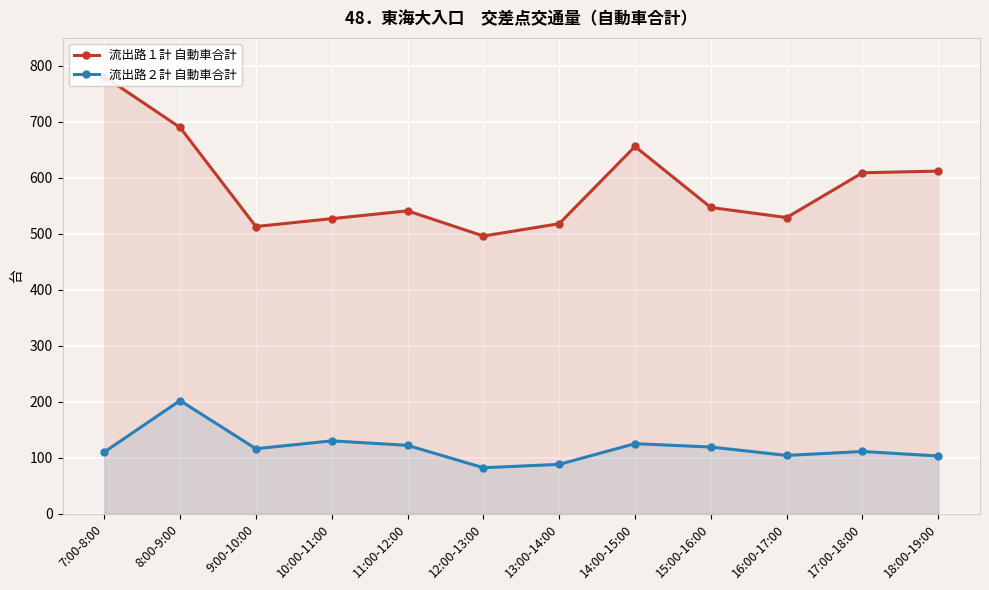

Between 9:00-10:00 and 18:00-19:00, which is larger?

18:00-19:00